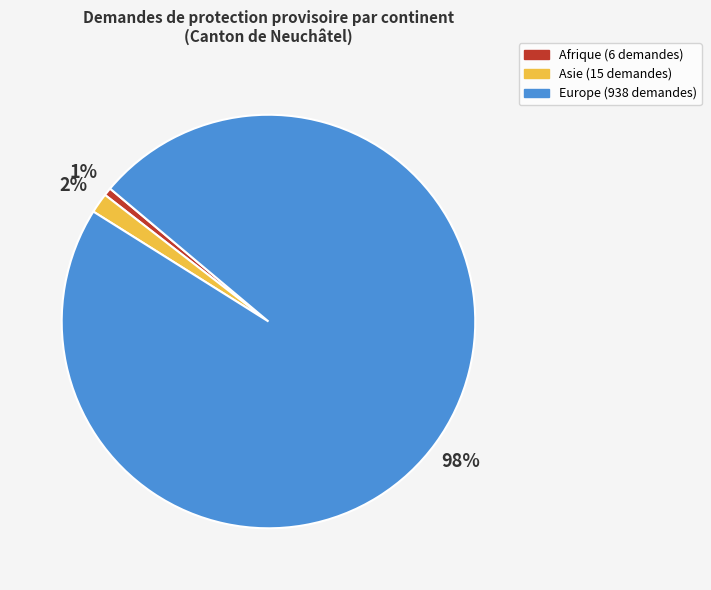

Do Asie and Europe together represent more than half of the pie?

Yes